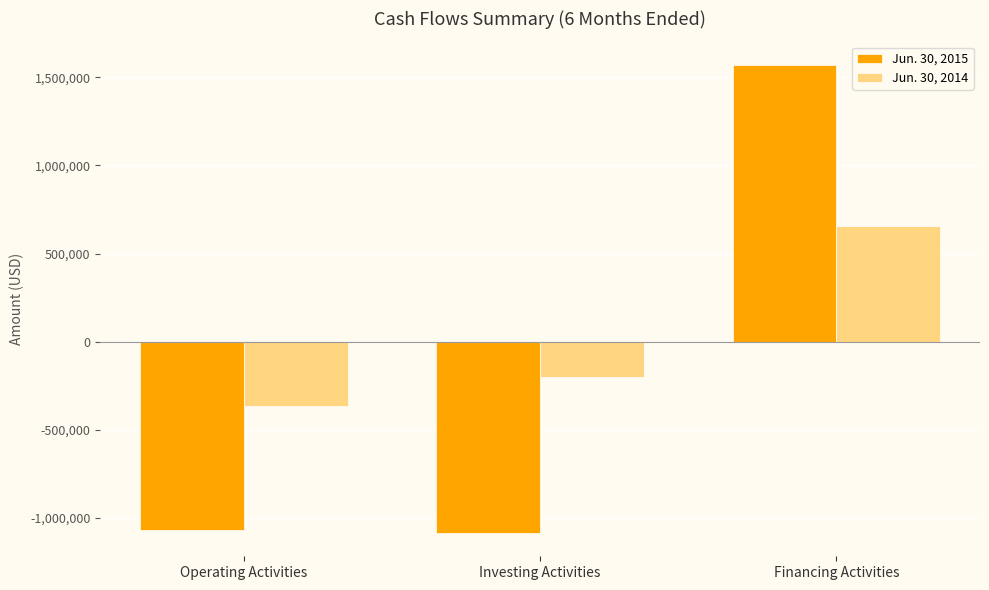

List the series in order of their peak value, highest first.

Jun. 30, 2015, Jun. 30, 2014